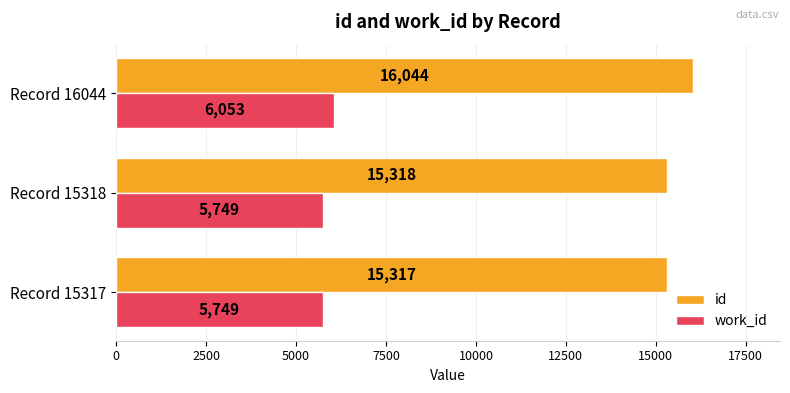

Read the work_id value at Record 15318.

5749